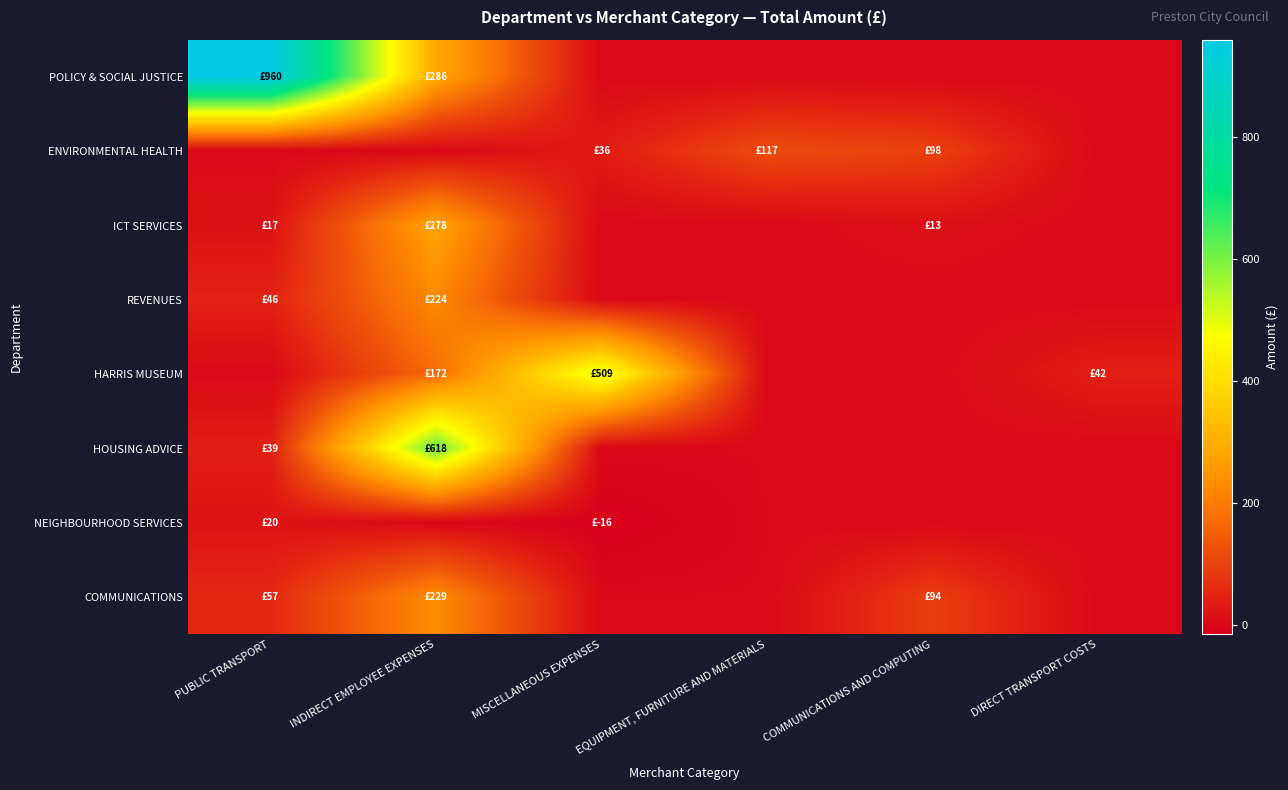

At which category is the sum across all series the highest?

INDIRECT EMPLOYEE EXPENSES